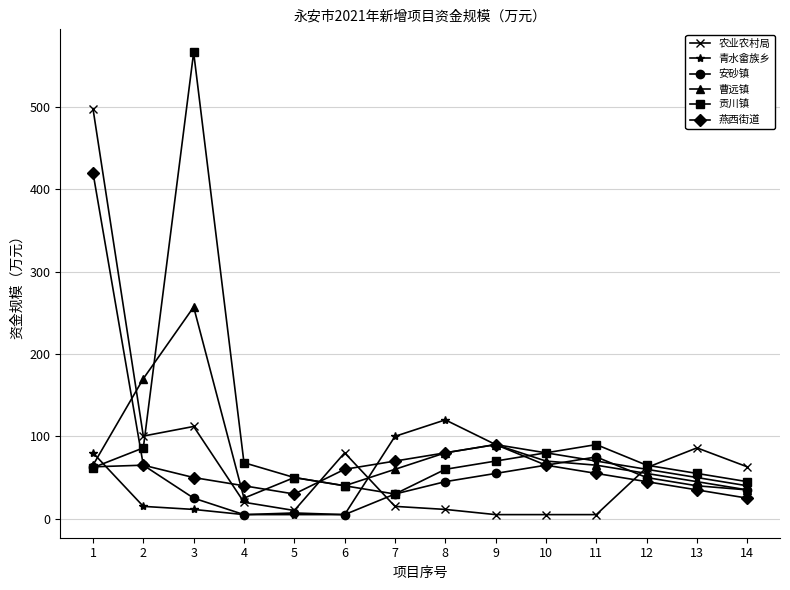

What are all the series names shown in the legend?

农业农村局, 青水畲族乡, 安砂镇, 曹远镇, 贡川镇, 燕西街道